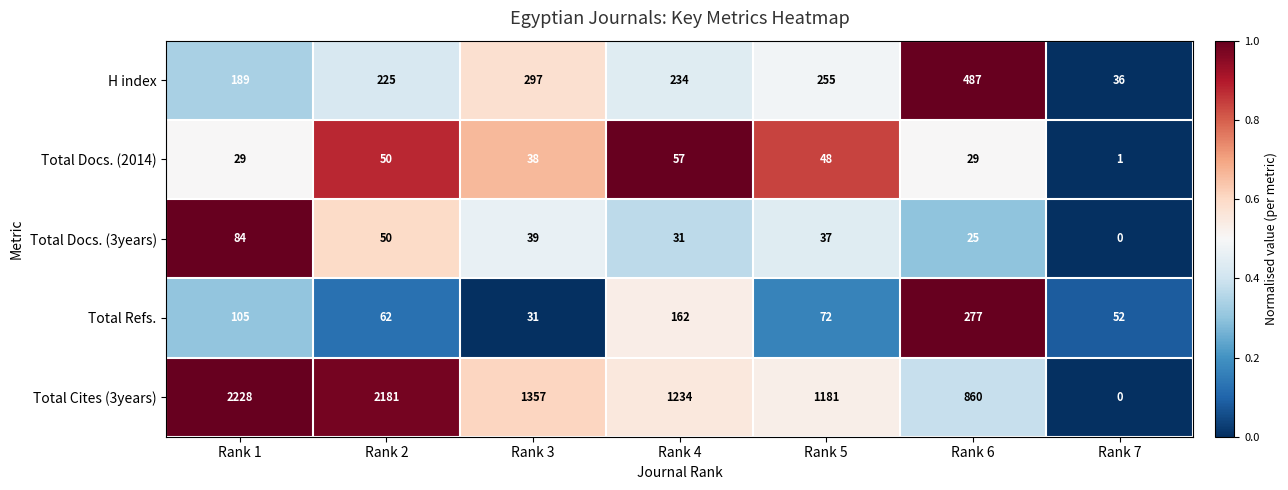

Which series changed the most between Rank 5 and Rank 7?

Total Cites (3years)